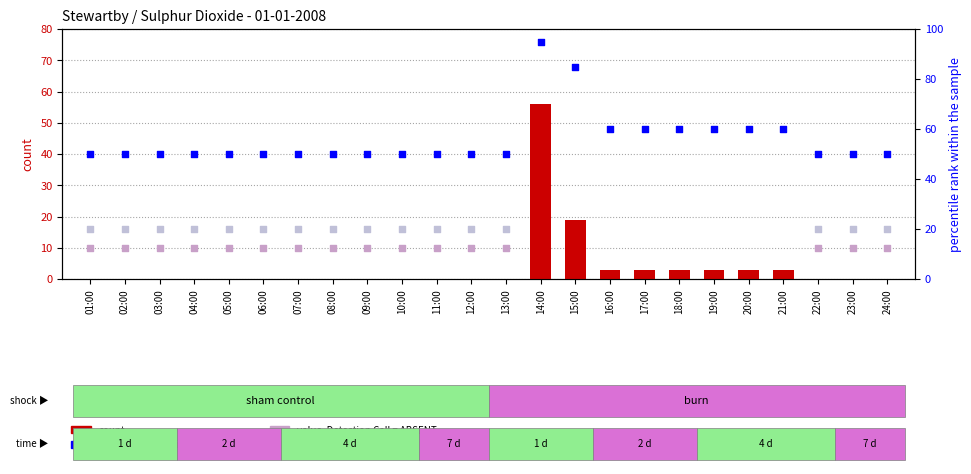

What is the change in value from 18:00 to 24:00?

-3